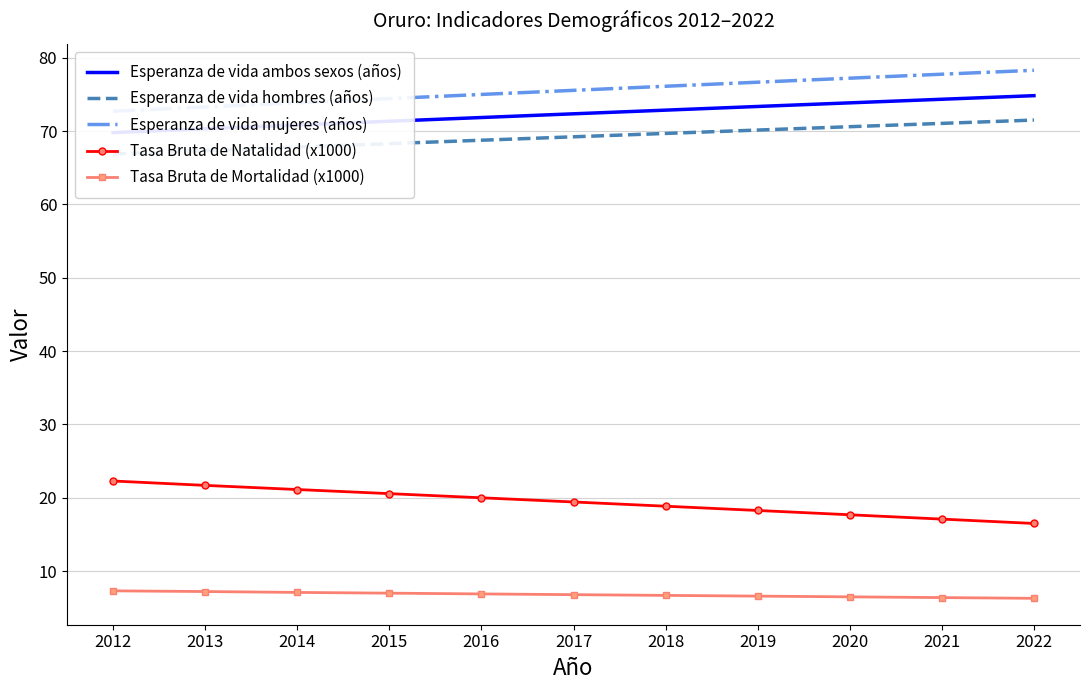

True or false: Tasa Bruta de Mortalidad (x1000) has a value of 10.3 at 2015.

False